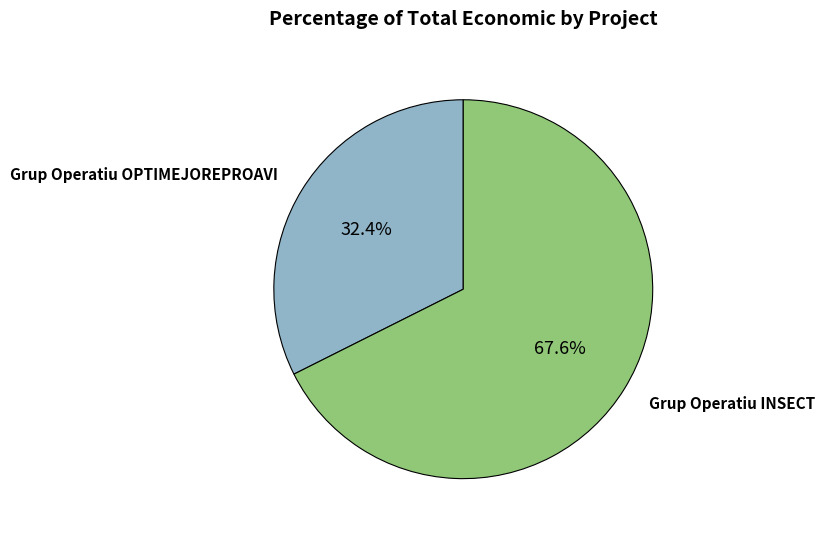

To the nearest percent, what is the average slice percentage?

50%